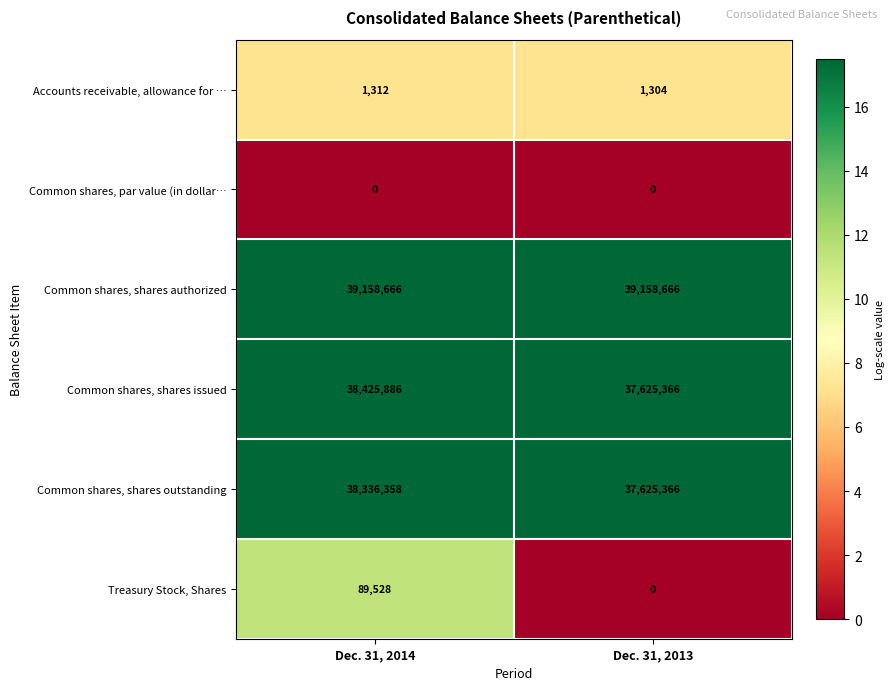

What is the sum of all Common shares, shares authorized values?

78317332